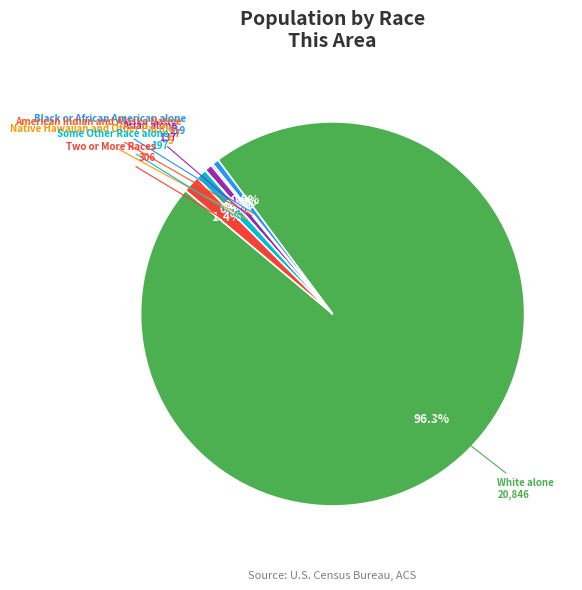

Do Some Other Race alone and Asian alone together represent more than half of the pie?

No